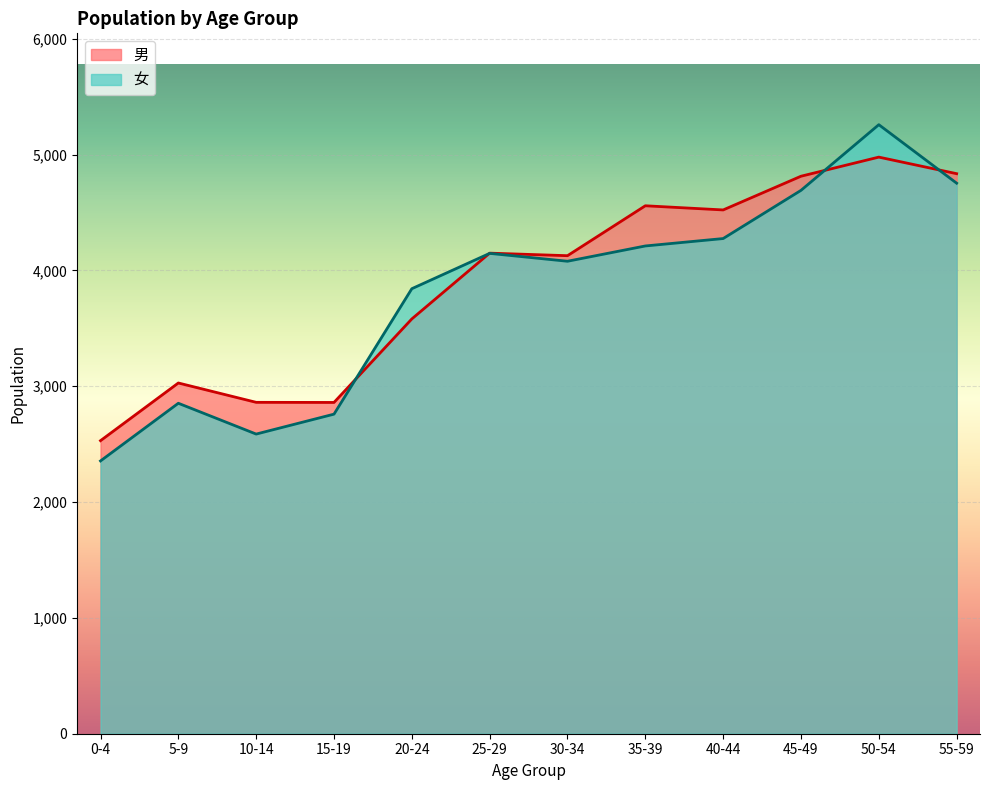

Where is the first local minimum for 男?

15-19